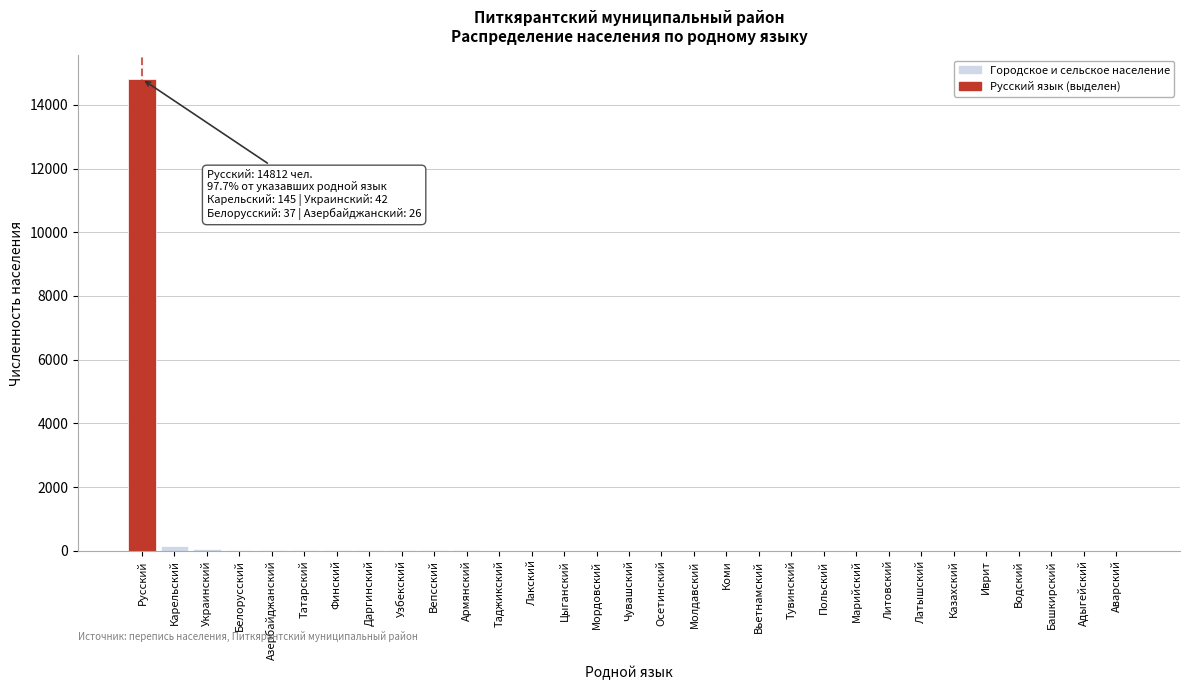

What is the maximum value shown in the chart?

14812